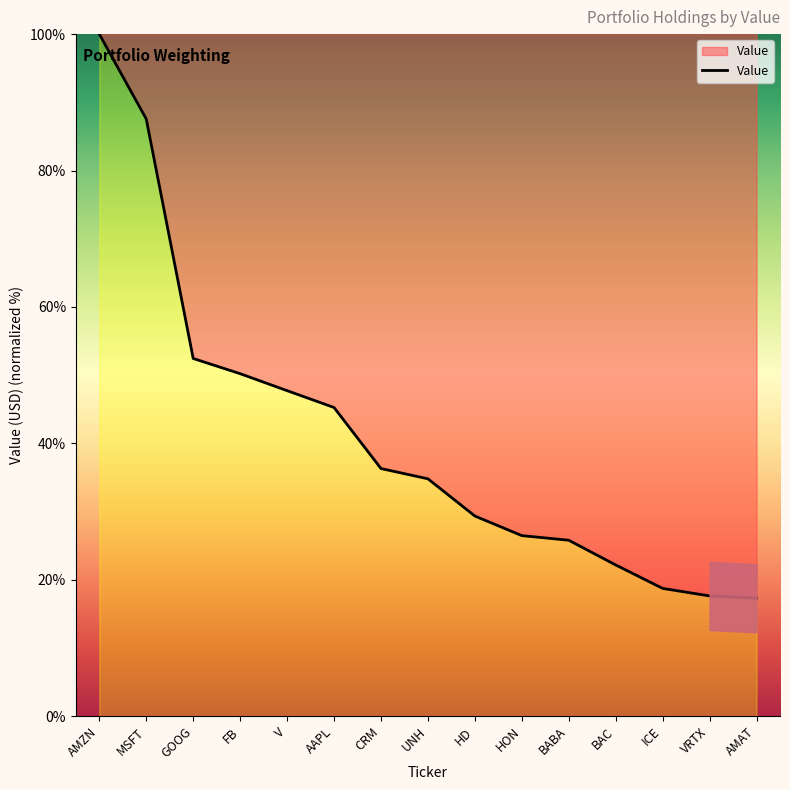

At which category does the chart reach its peak across all series?

AMZN